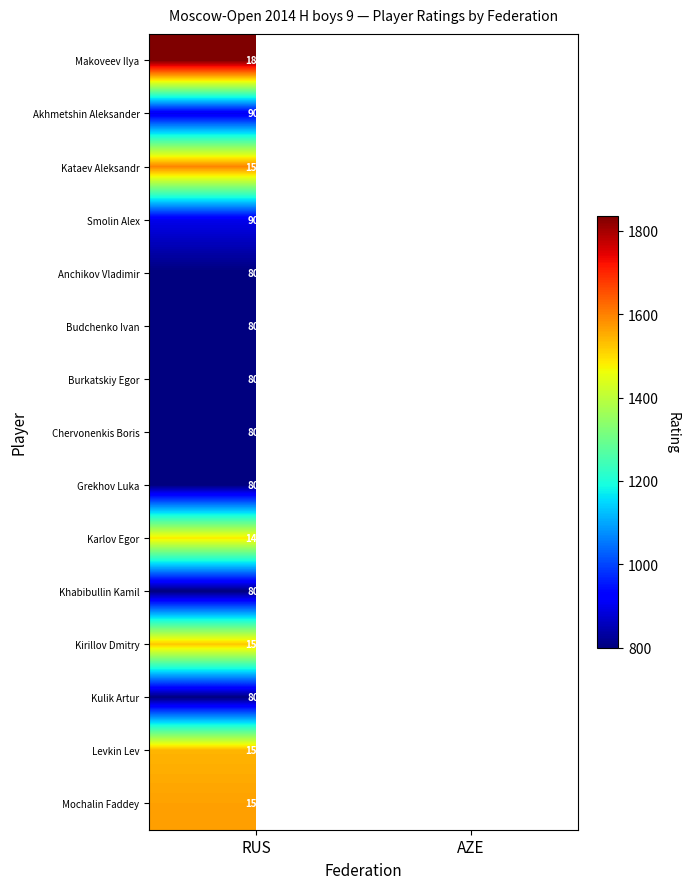

At which category does the chart reach its minimum across all series?

RUS